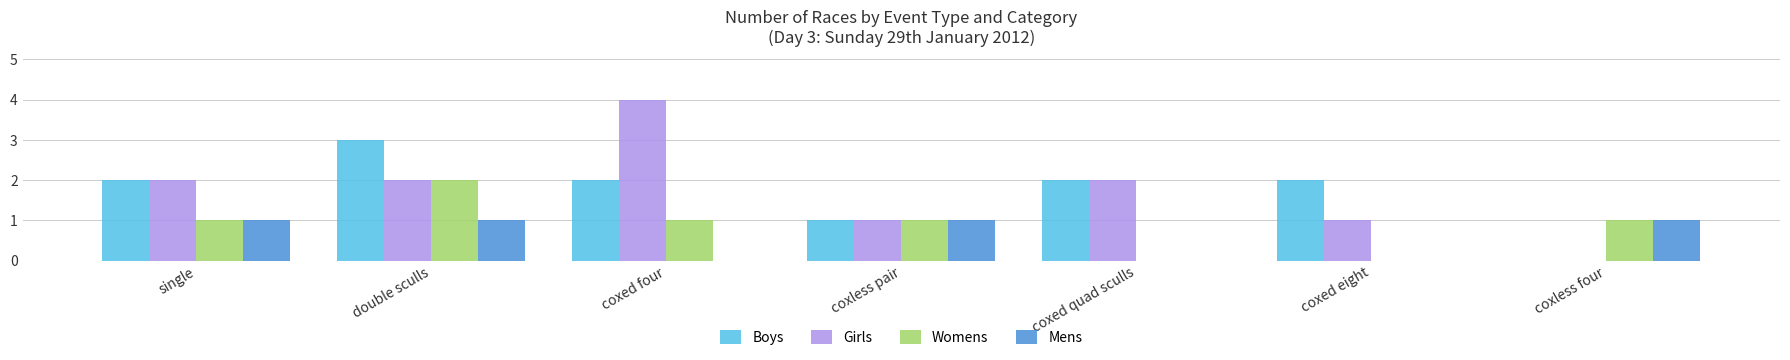

What is the sum of the Girls values at coxed eight and single?

3